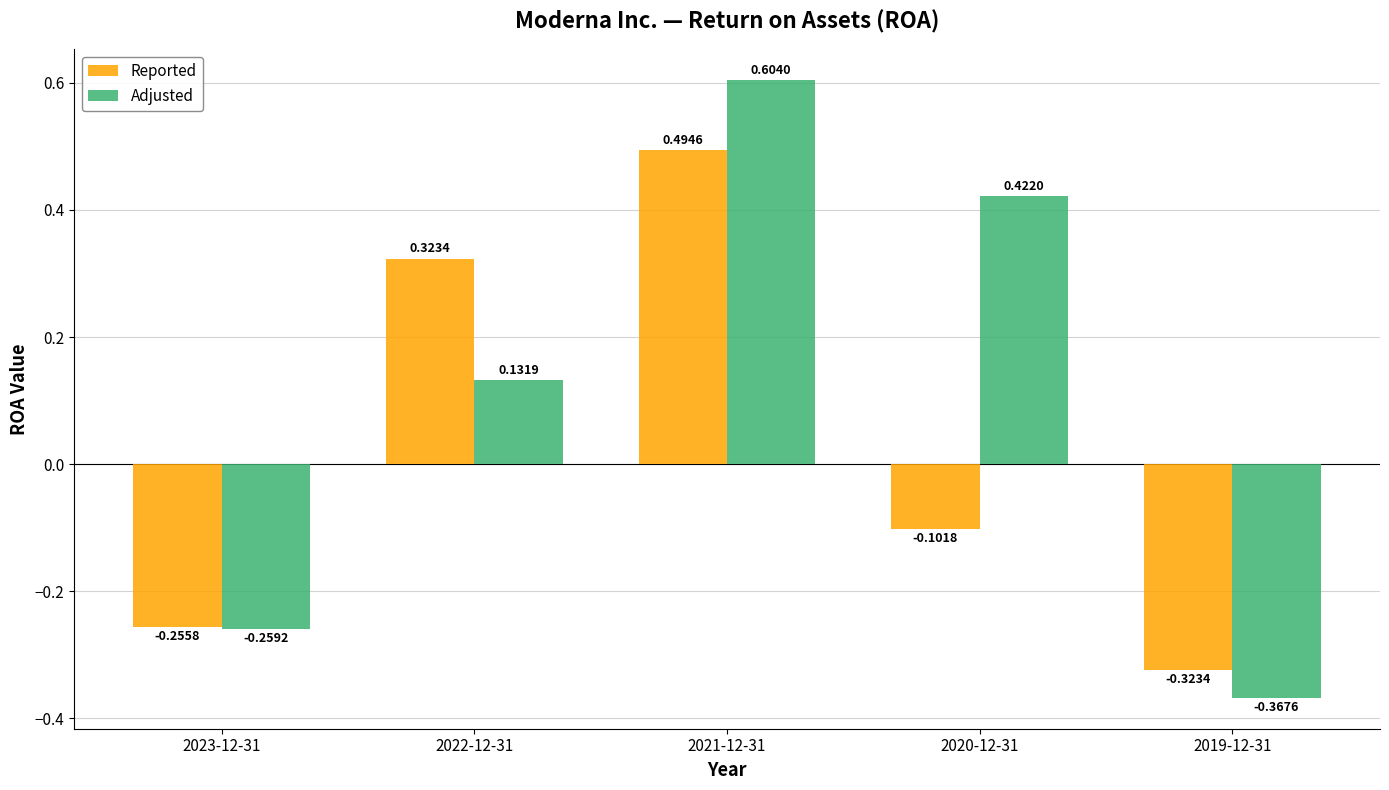

What is the label of the 1st bar from the left?

2023-12-31